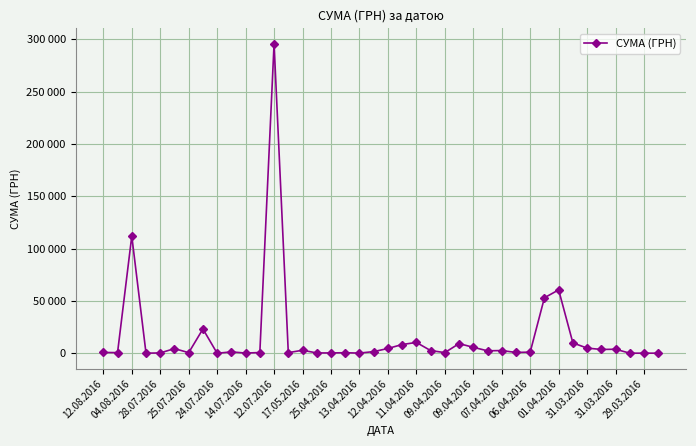

Reading right to left, transcribe all the data shown in this chart.

97.8	100.0	97.8	3855.6	3635.4	4960.2	9898.4	60564.6	53028.9	1111.6	774.4	2607.0	2354.0	5720.2	9235.2	633.1	2600.0	10355.9	8360.4	4573.8	1592.4	173.9	527.8	323.2	339.4	2886.0	600.0	295638.6	708.4	200.8	1321.3	11.2	23228.0	574.6	4460.0	331.6	97.8	111990.4	633.1	775.0